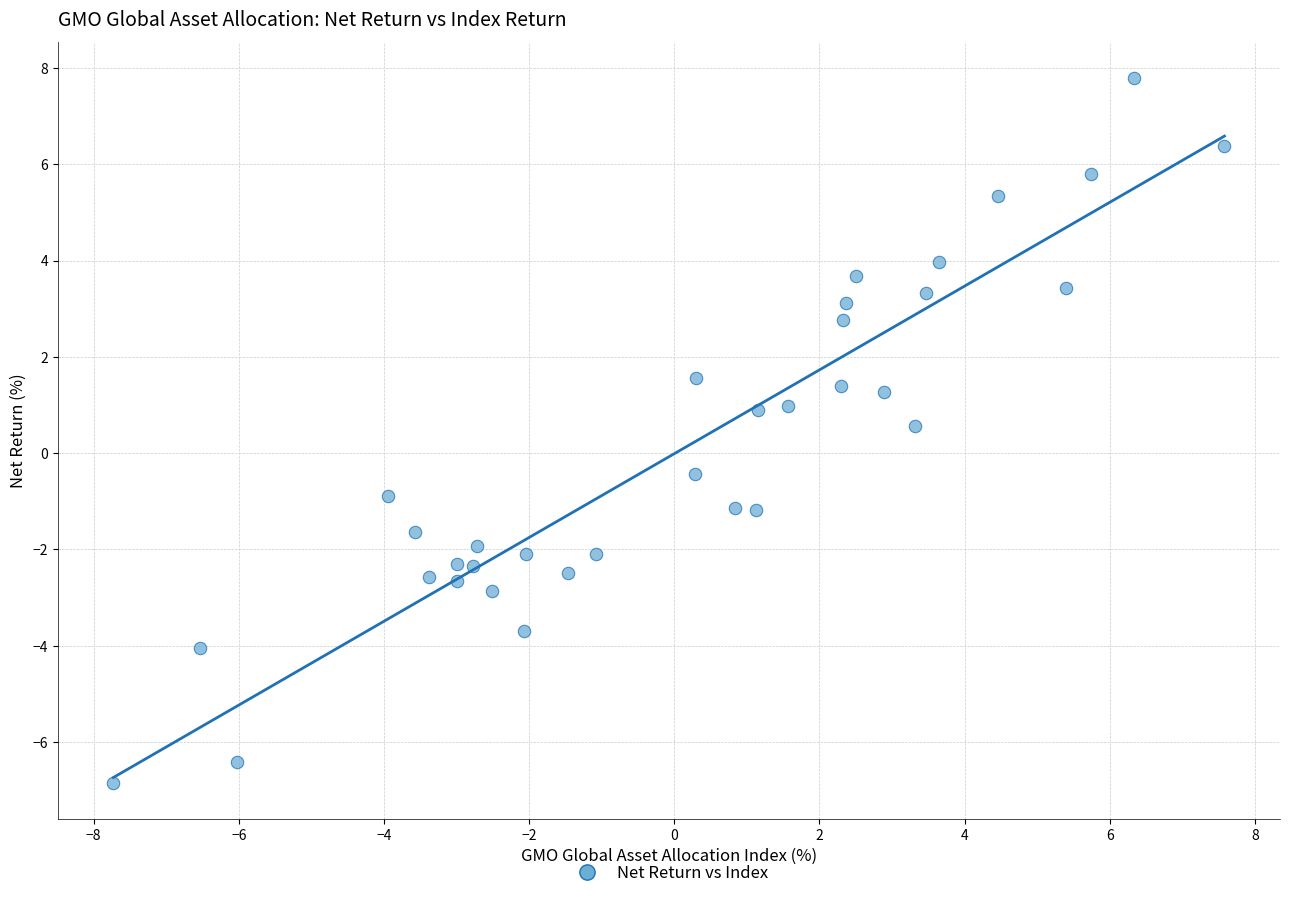

What is the range of Y values (max minus min)?

14.7